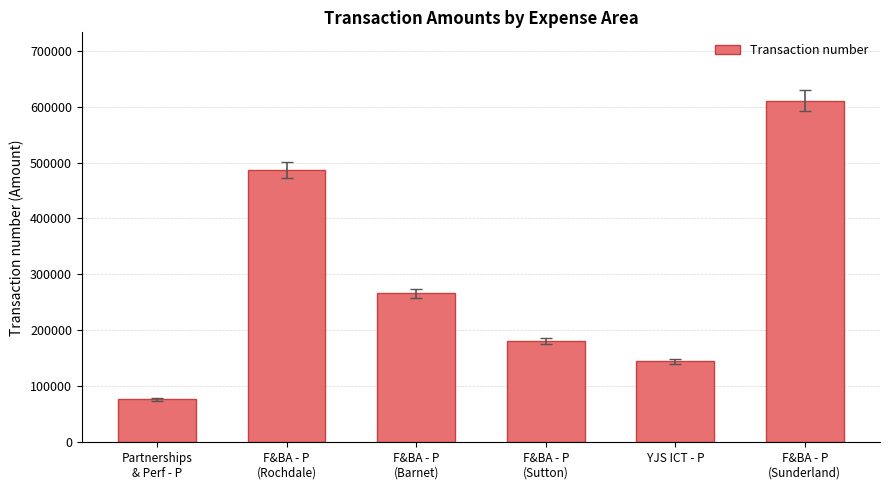

Are the bars grouped side by side (vs. stacked)?

No